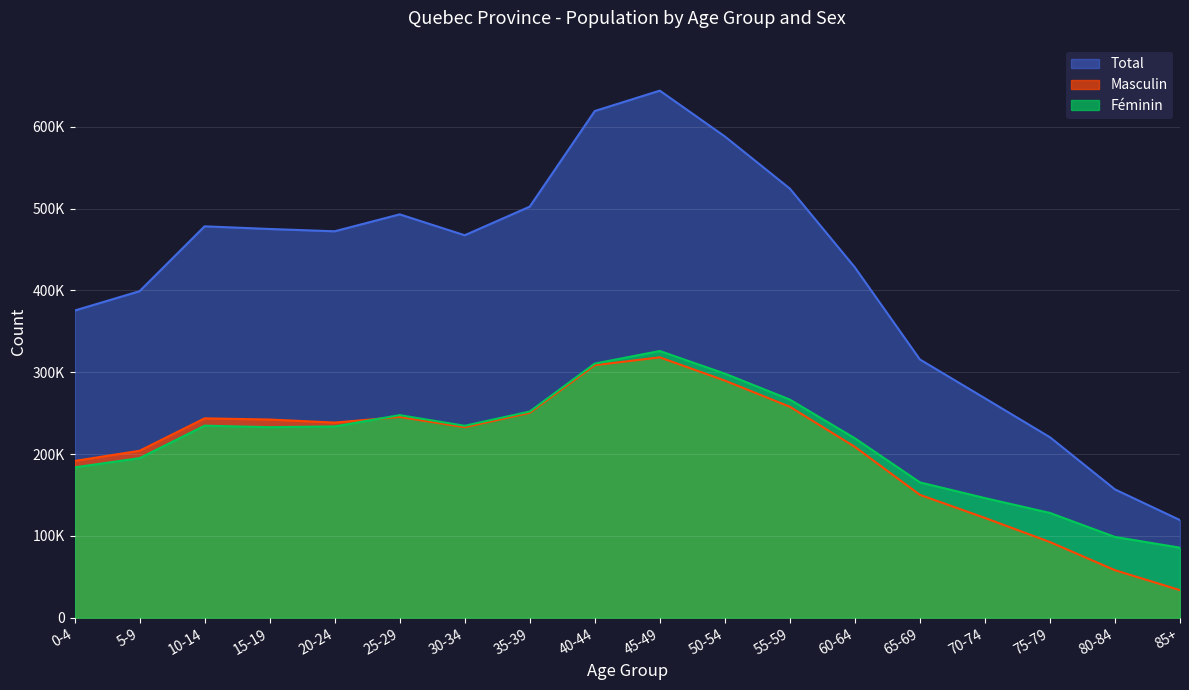

Read the Total value at 75-79.

220530